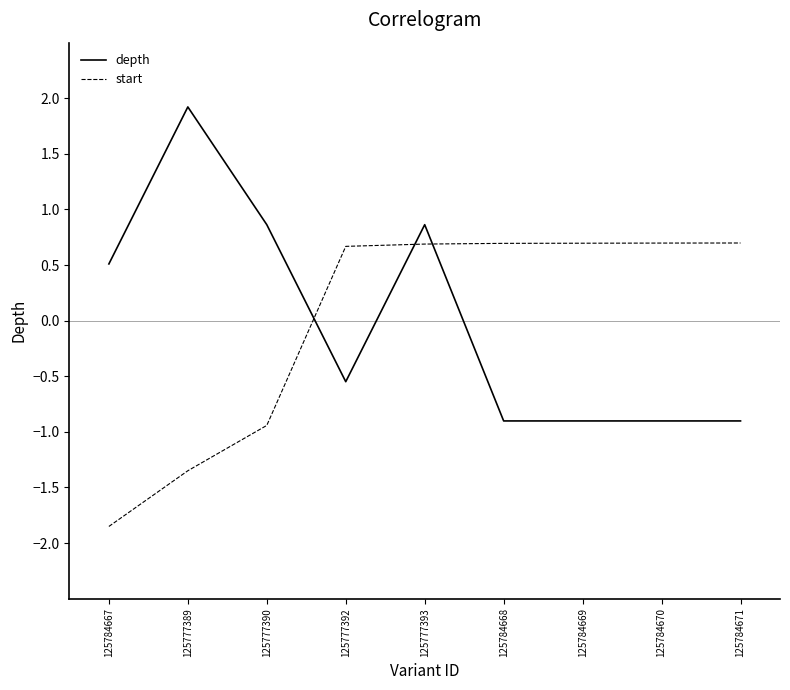

Is the value of start at 125784668 greater than the value of depth at 125784667?

Yes